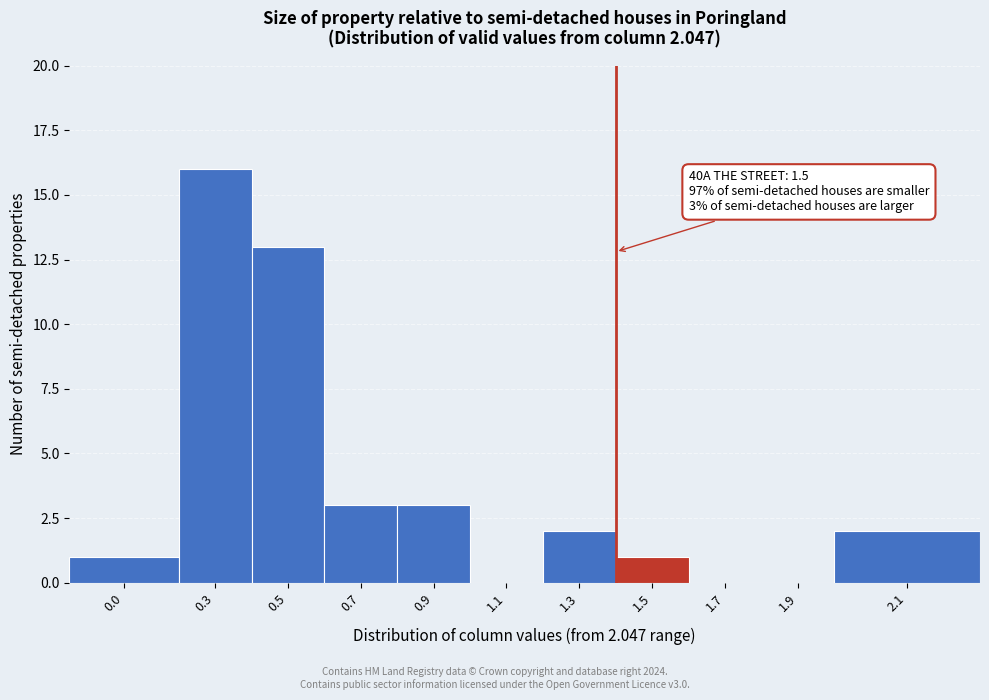

Reading left to right, what are all the values shown in this chart?

0.0=1	0.3=16	0.5=13	0.7=3	0.9=3	1.1=0	1.3=2	1.5=1	1.7=0	1.9=0	2.1=2